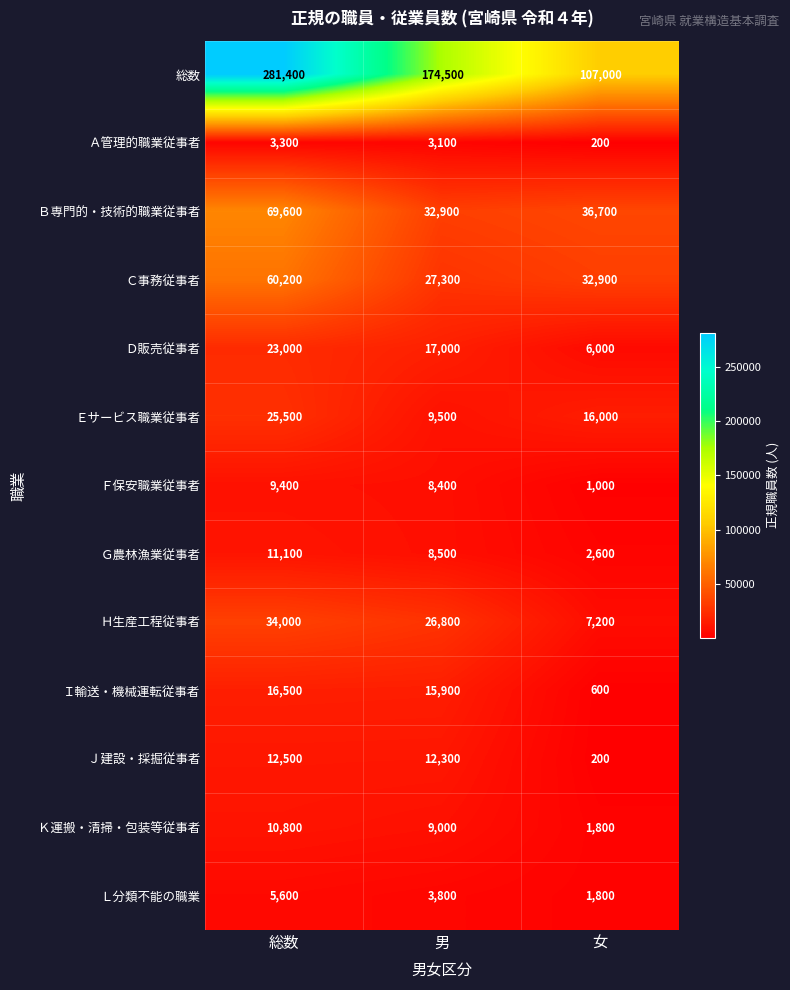

What is the average value of the Ｄ販売従事者 series?

15333